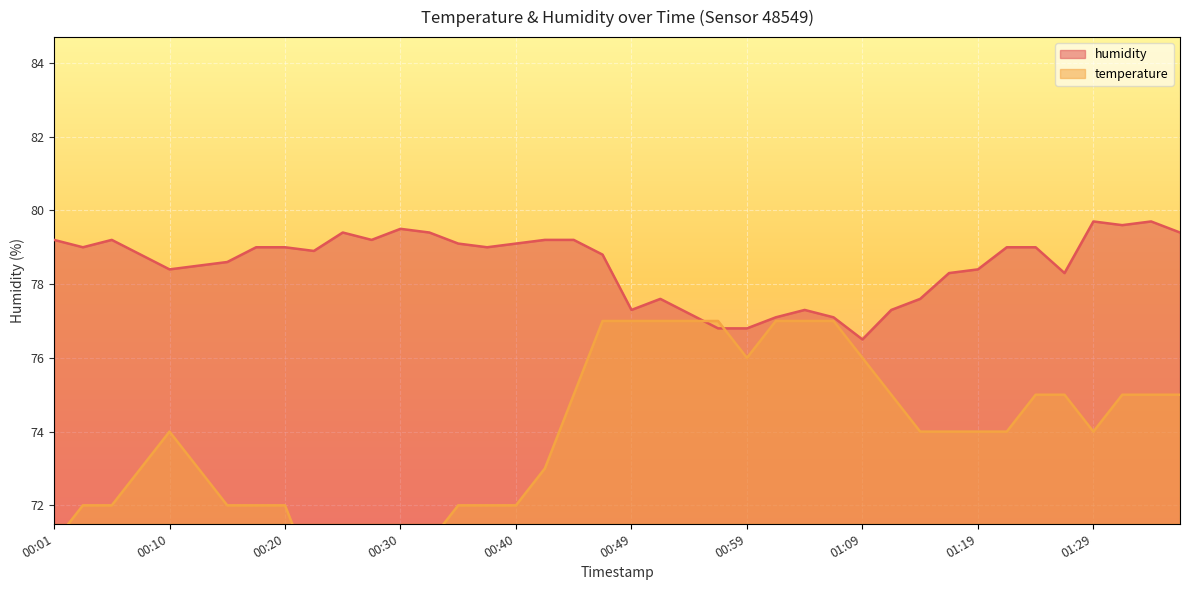

Is it true that temperature equals 75.0 at 01:36?

True